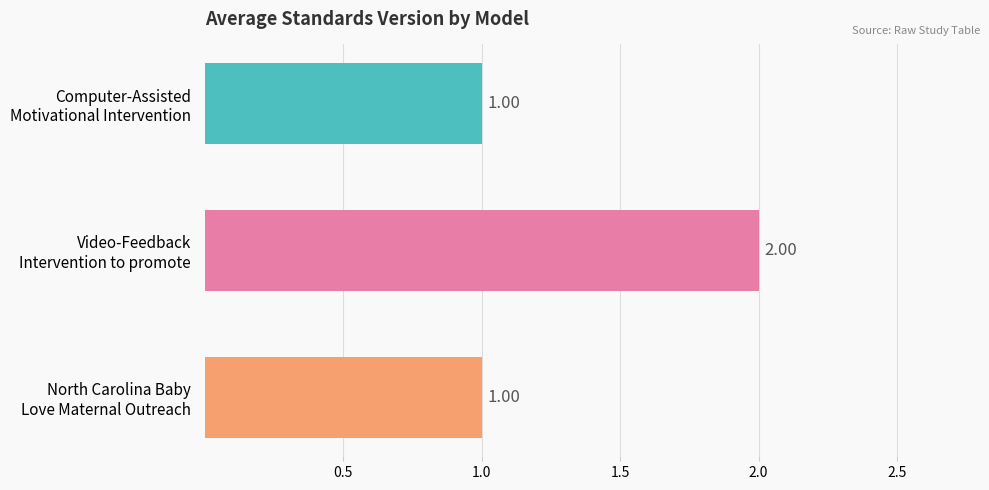

How many bars are there in total?

3